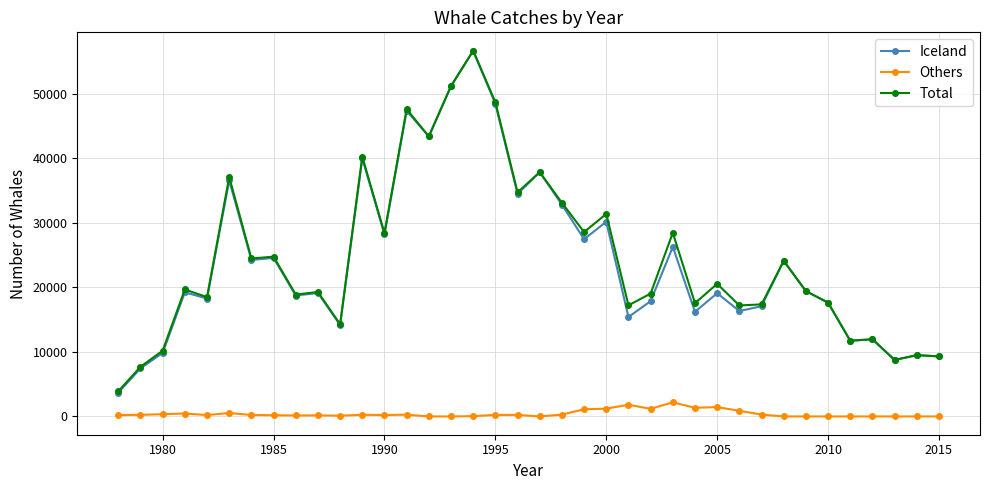

True or false: Others and Iceland cross at least once.

False